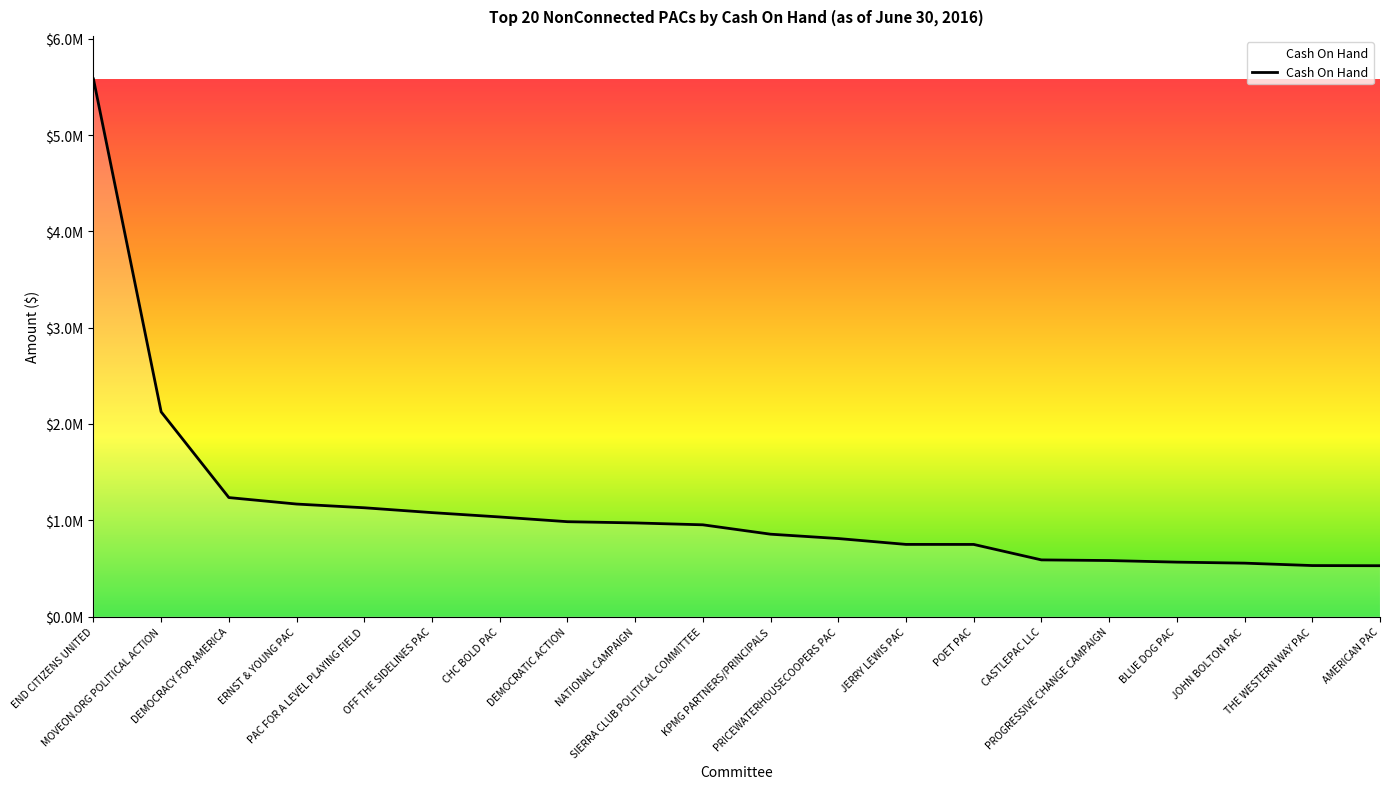

What is the sum of the values at END CITIZENS UNITED and JERRY LEWIS PAC?

6331259.3